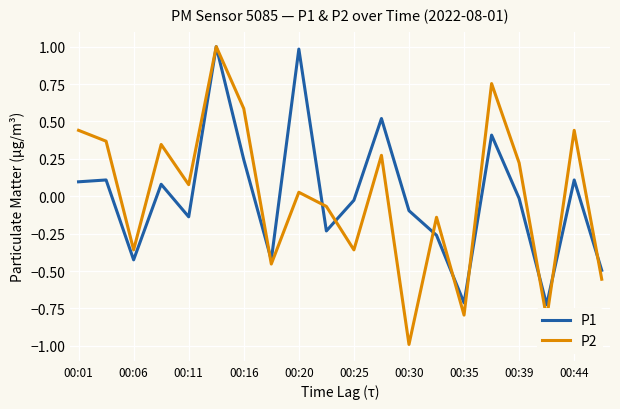

True or false: P1 has more than 0 interior local peaks.

True